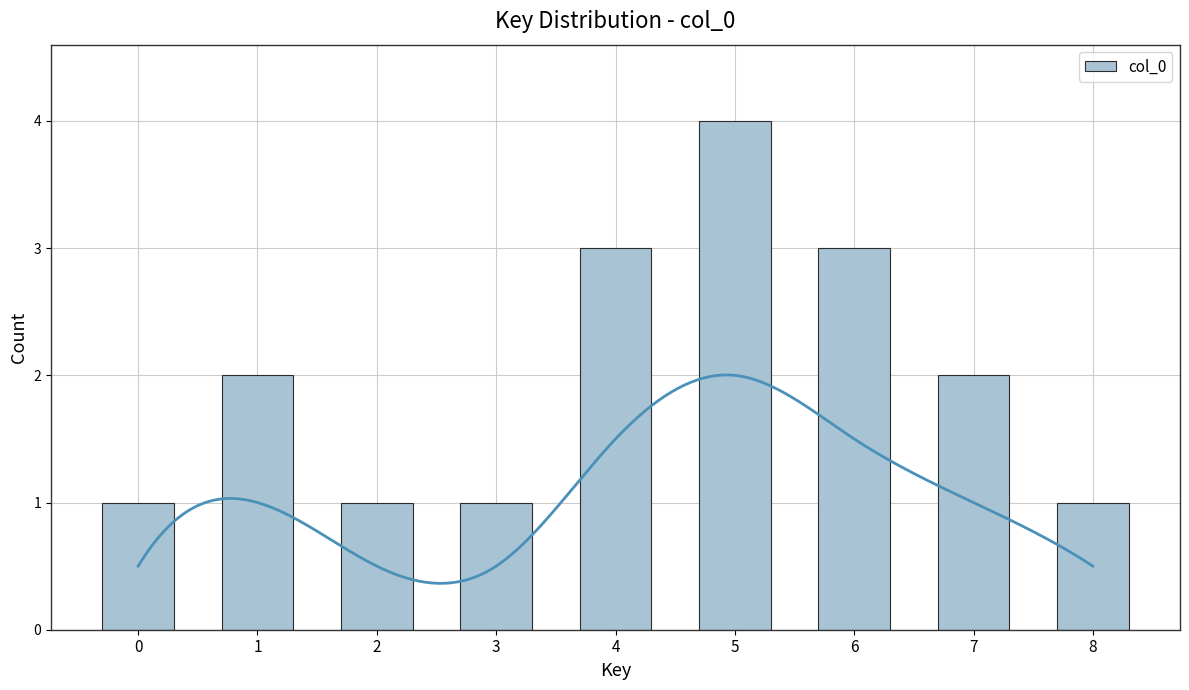

Count the number of categories in the chart.

9